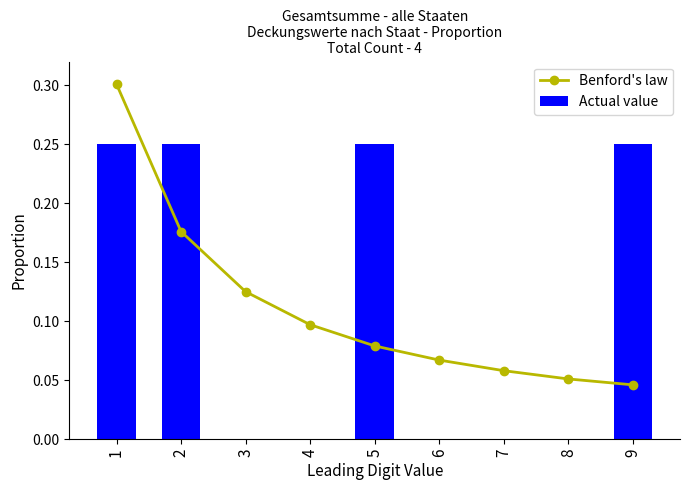

How many groups of bars are there?

9